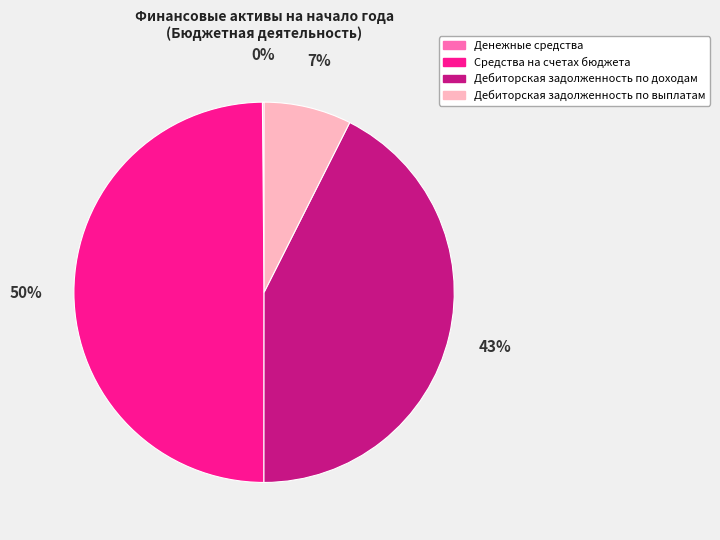

What percentage is the Дебиторская задолженность по доходам slice, to the nearest percent?

43%